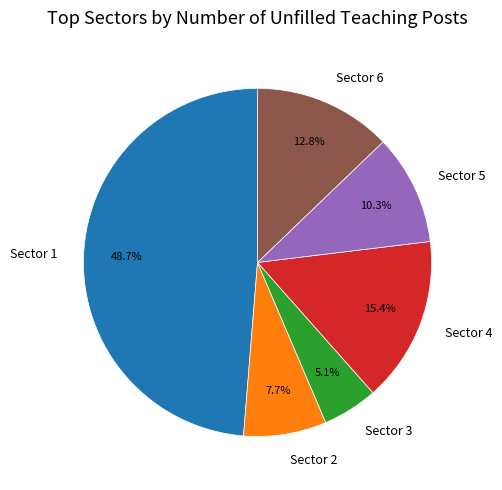

What is the smallest slice in the pie chart?

Sector 3